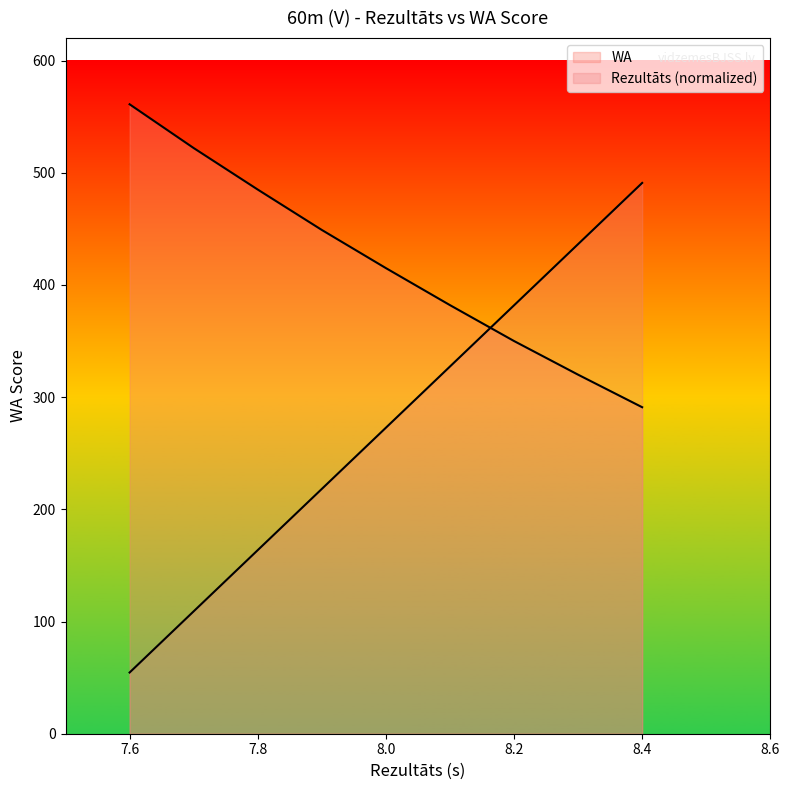

Is the value of WA at 8.4 greater than the value of Rezultāts at 8.2?

No